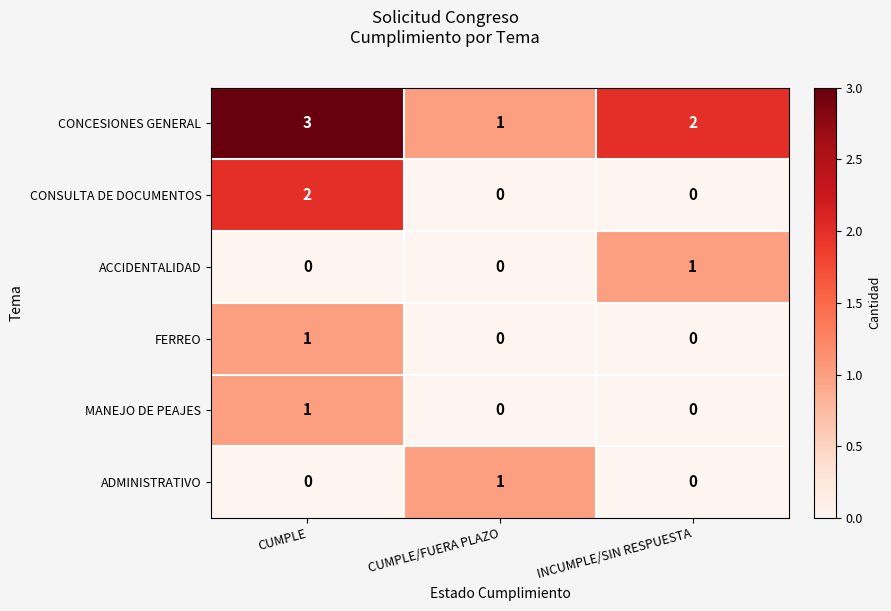

What is the difference between the highest and lowest values at CUMPLE?

3